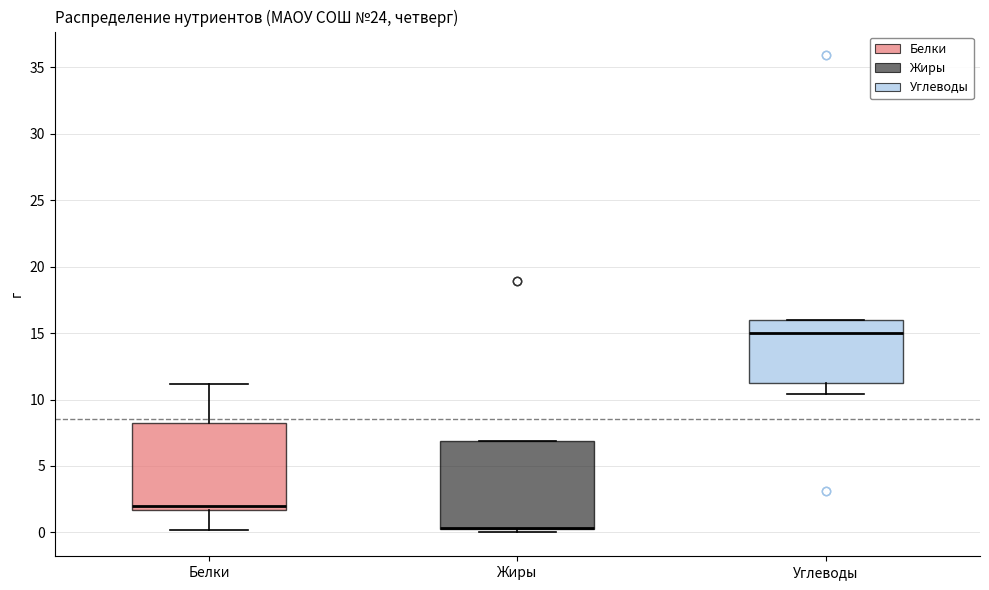

Where is the upper edge of the box for Углеводы on the y-axis? The values are not printed on the chart, so give them approximately, as read against the axis.

16.0